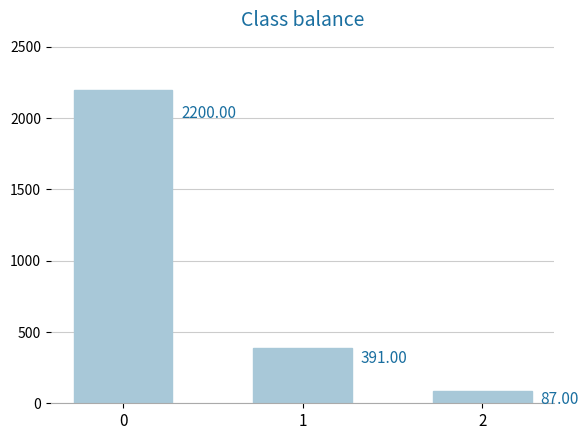

Are the bars grouped side by side (vs. stacked)?

No